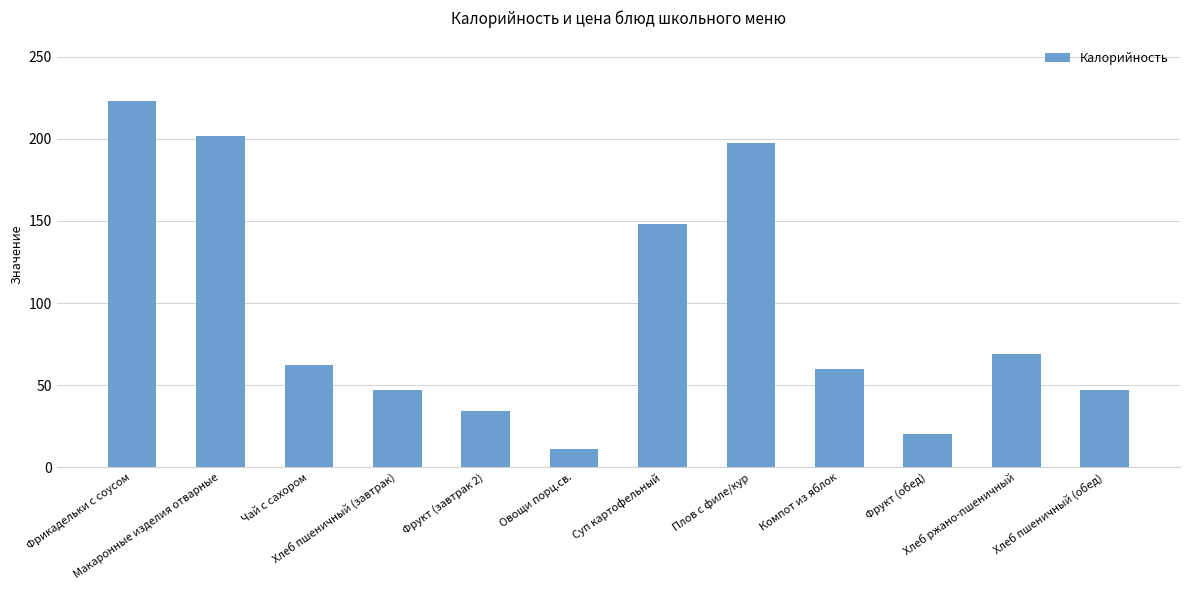

At which label is the value closest to 117?

Суп картофельный